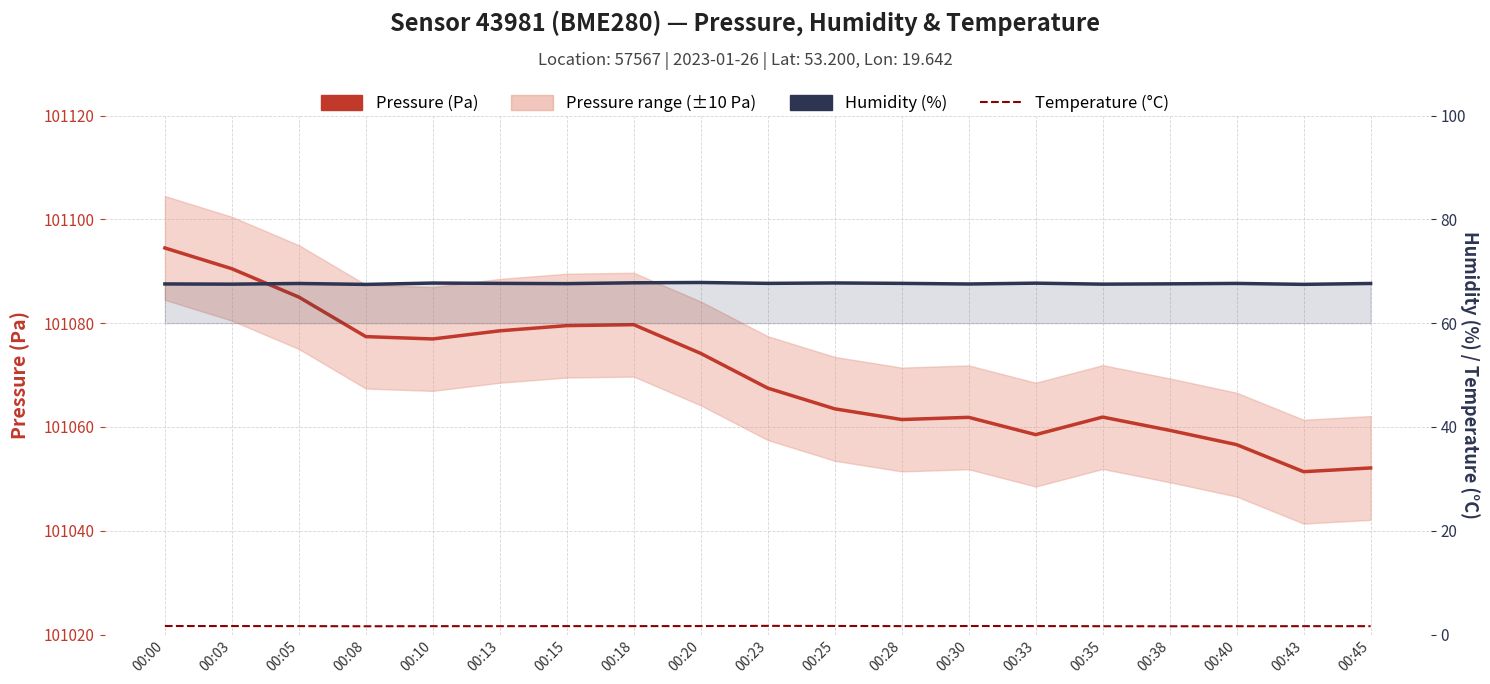

Is this an area chart (filled region under the line)?

No